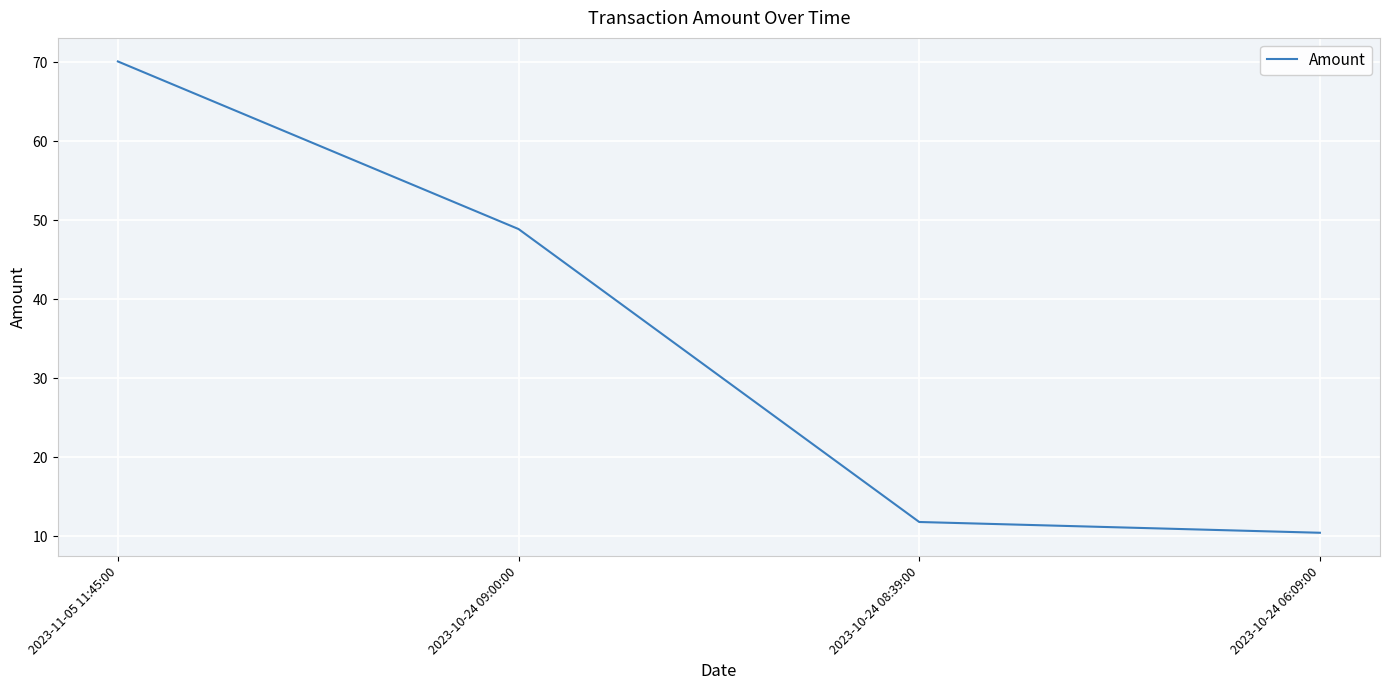

True or false: there are more than 1 points higher than both neighbors.

False